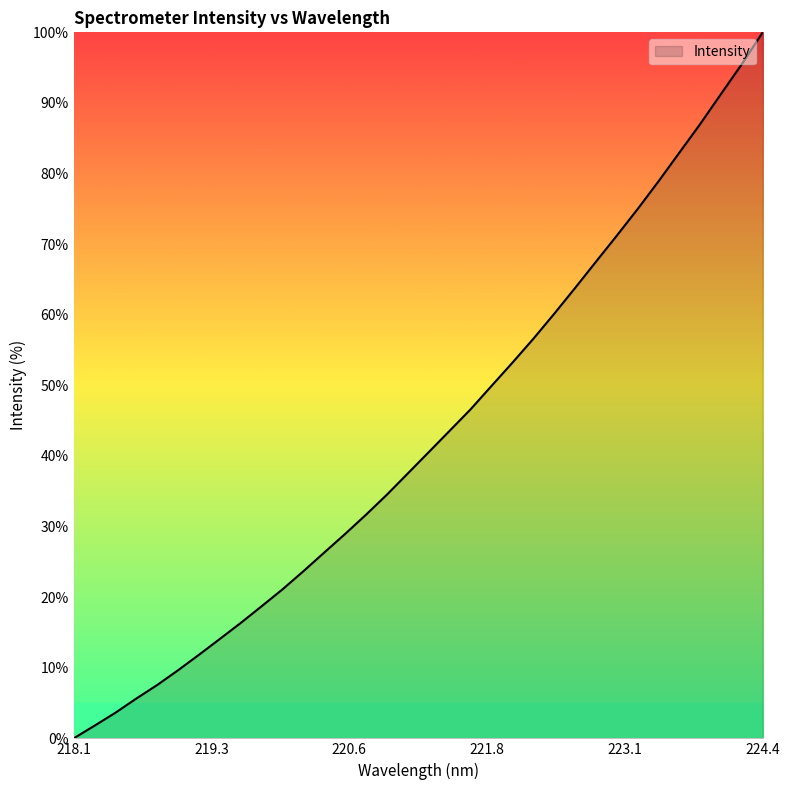

What is the greatest value displayed?

100.0